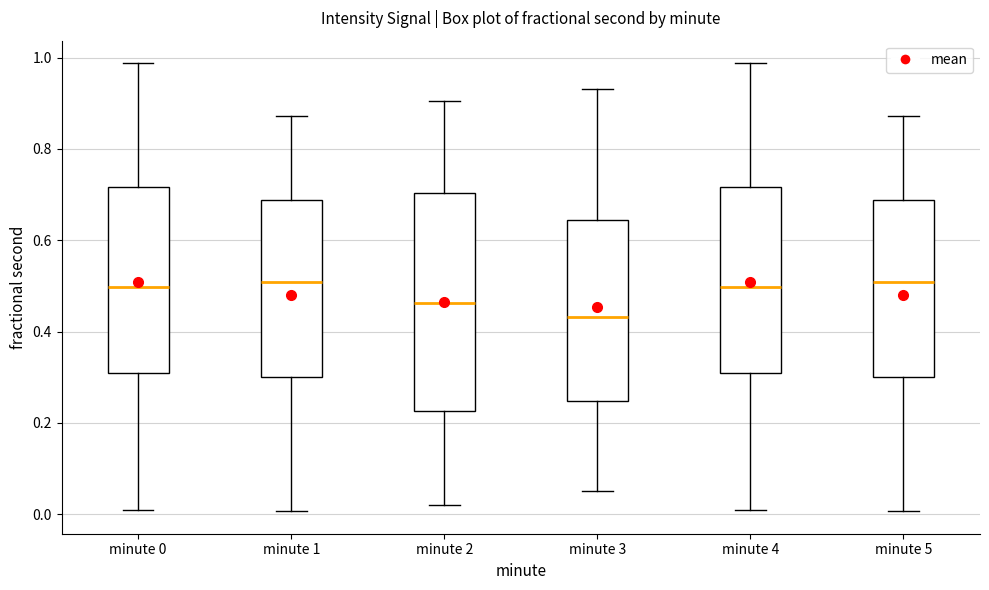

Reading left to right, transcribe this box plot: for each box, give where its median line is, the range the box spans, and where its two whiskers end, as read against the y-axis. The values are not printed on the chart, so give them approximately, as read against the axis.

minute 0: median 0.50, box 0.30 to 0.72, whiskers 0.00 to 0.98
minute 1: median 0.50, box 0.30 to 0.68, whiskers 0.00 to 0.88
minute 2: median 0.46, box 0.22 to 0.70, whiskers 0.02 to 0.90
minute 3: median 0.44, box 0.24 to 0.64, whiskers 0.06 to 0.94
minute 4: median 0.50, box 0.30 to 0.72, whiskers 0.00 to 0.98
minute 5: median 0.50, box 0.30 to 0.68, whiskers 0.00 to 0.88